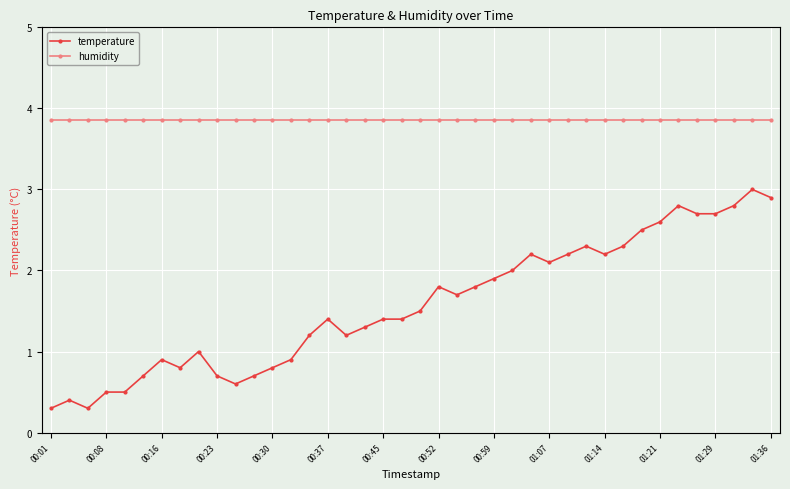

True or false: temperature has a value of 1.0 at 01:07.

False